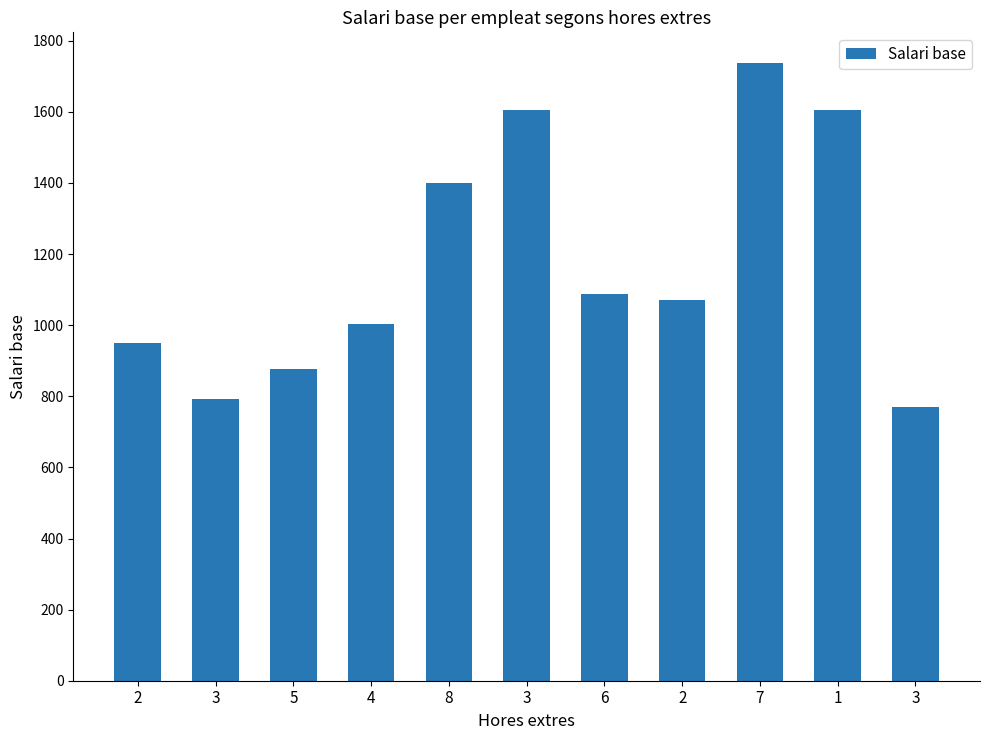

How many data points does each series have?

11